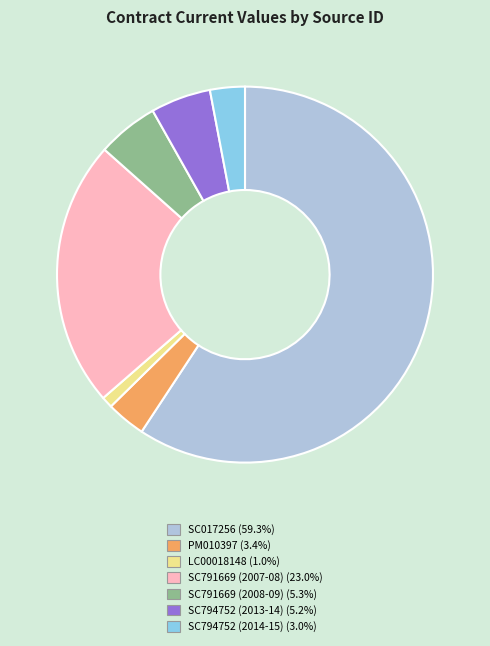

Which slice is the largest?

SC017256